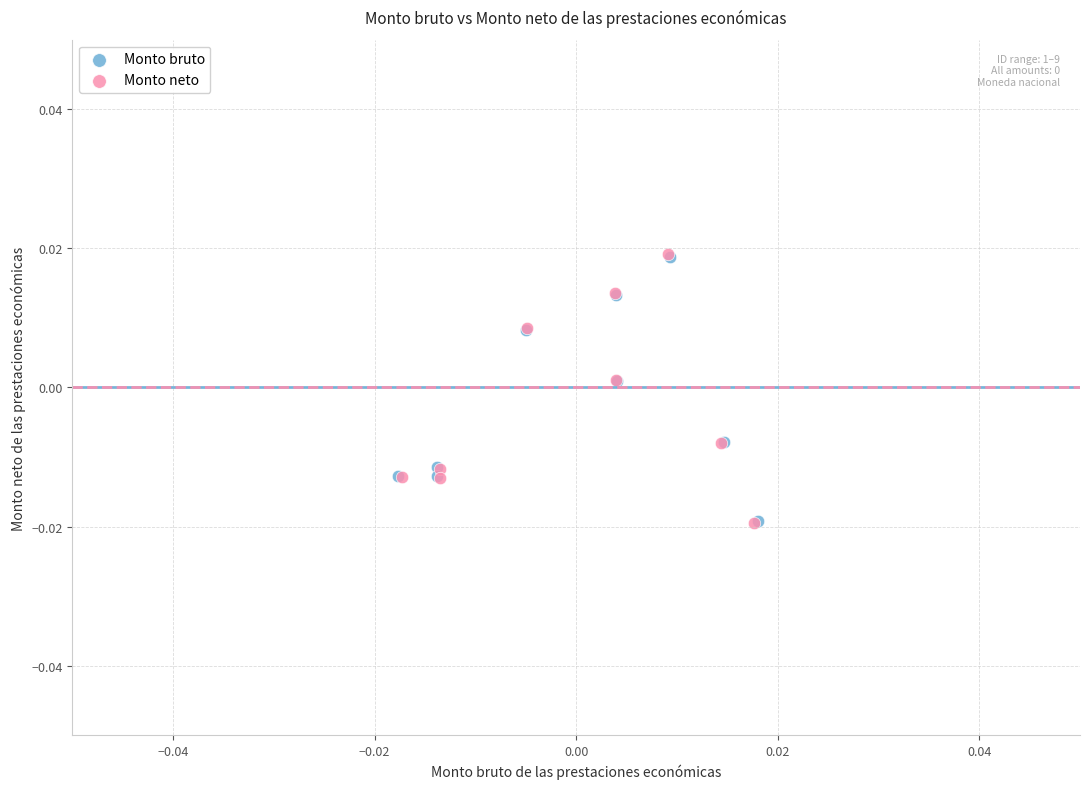

Which series has the widest spread of Y values?

Monto neto